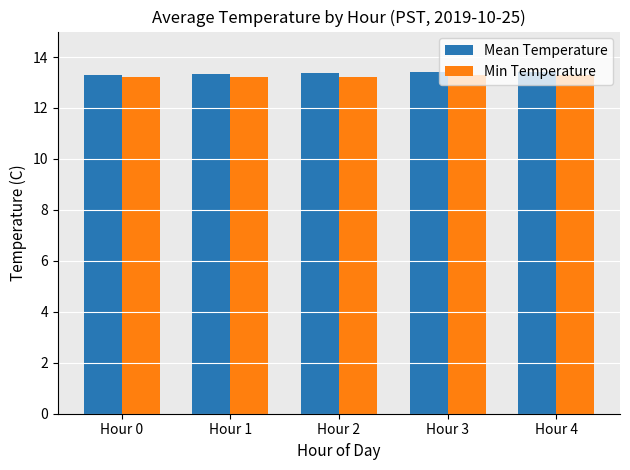

The value of Min Temperature at Hour 3 is 4.8. True or false?

False